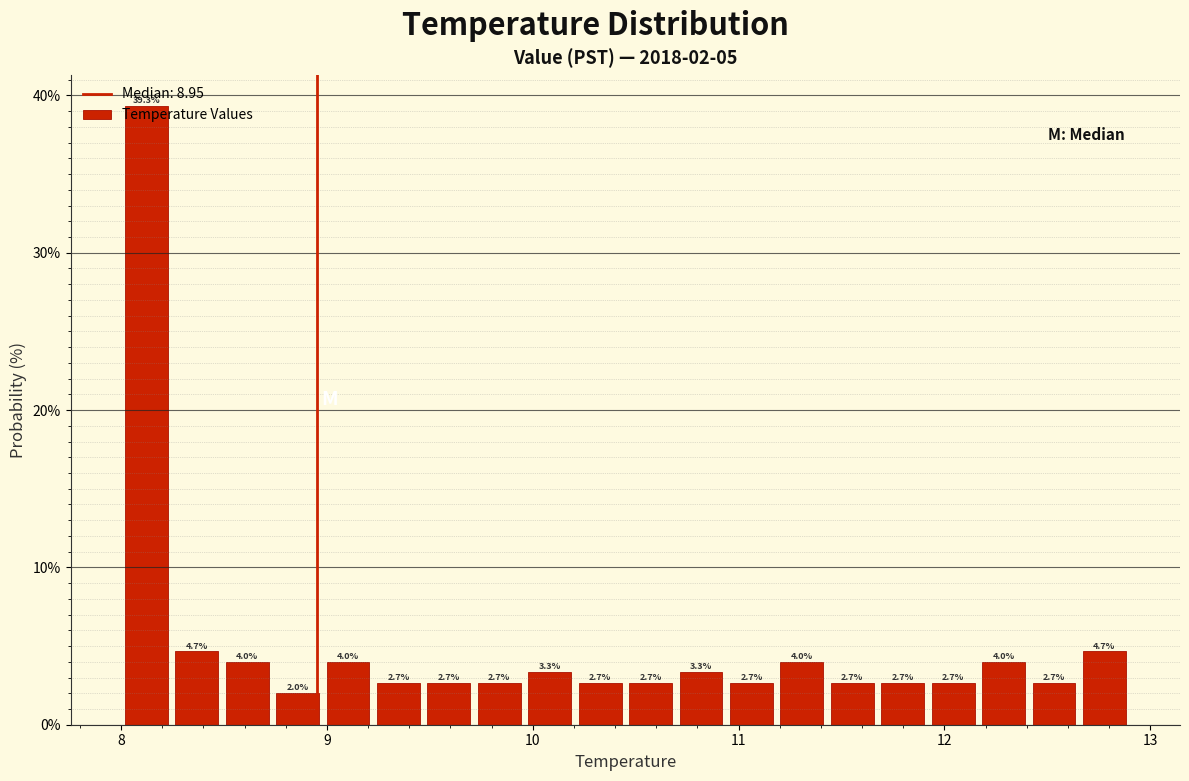

Around what value on the x-axis is the tallest bar? Give the approximate position of its centre, as read against the axis.

8.1